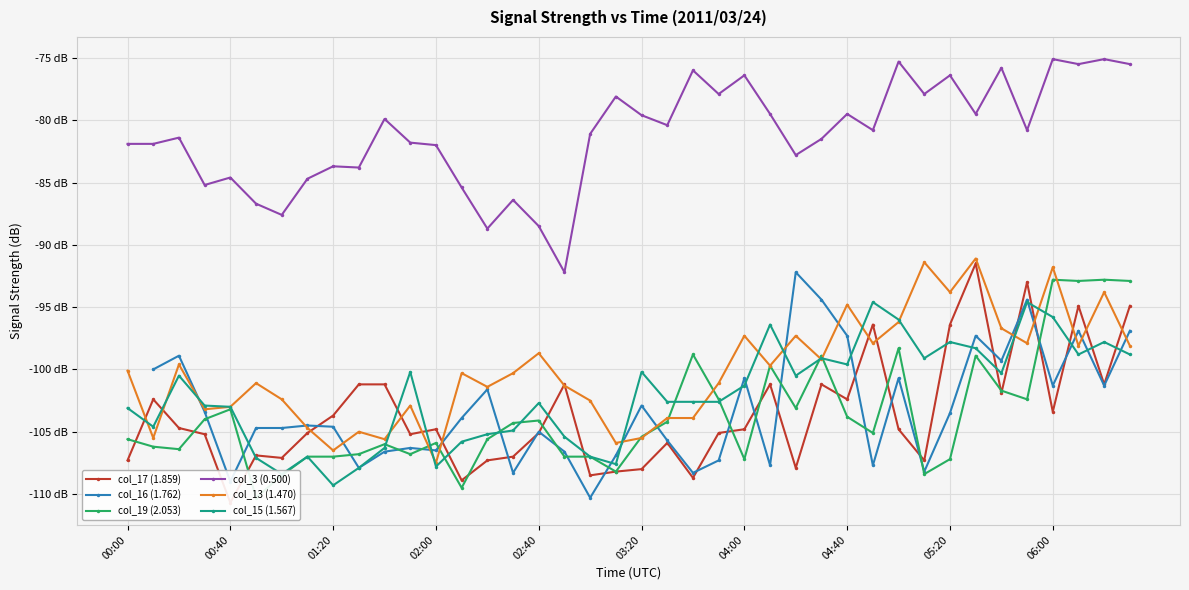

True or false: col_13 (1.470) has more than 0 interior local peaks.

True